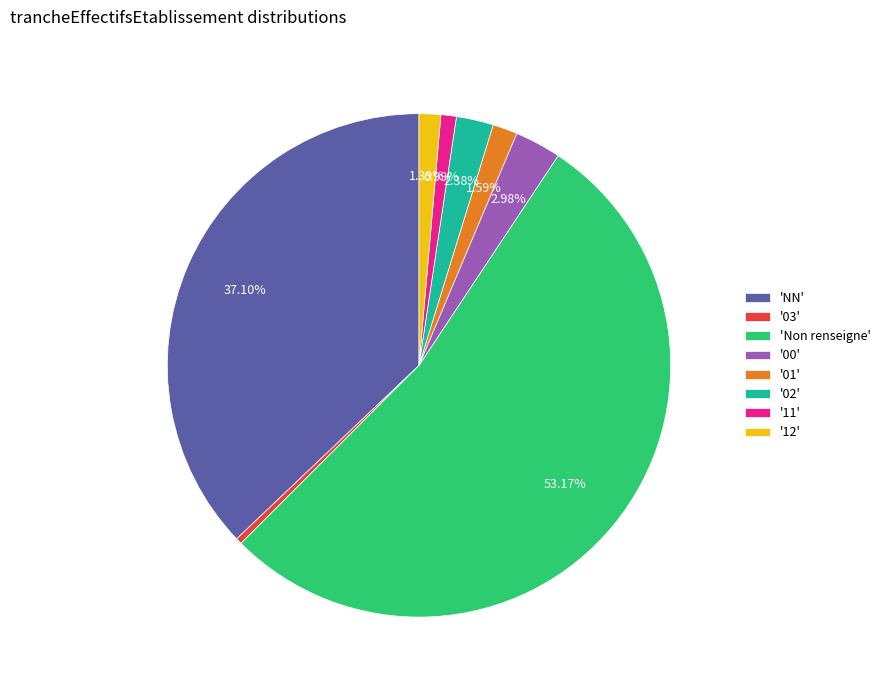

To the nearest percent, what is the difference between the largest and smallest slice percentages?

53%